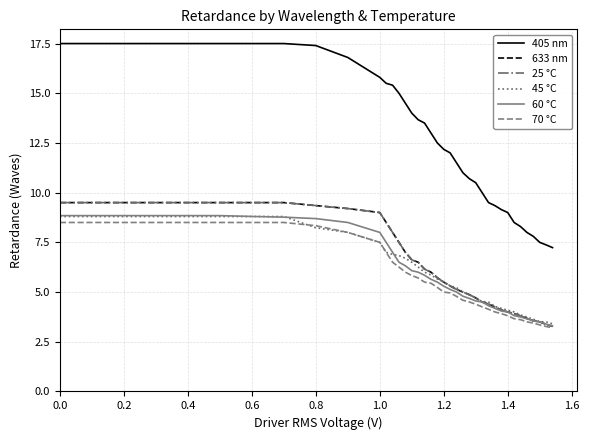

At how many categories does at least one series exceed 3?

38